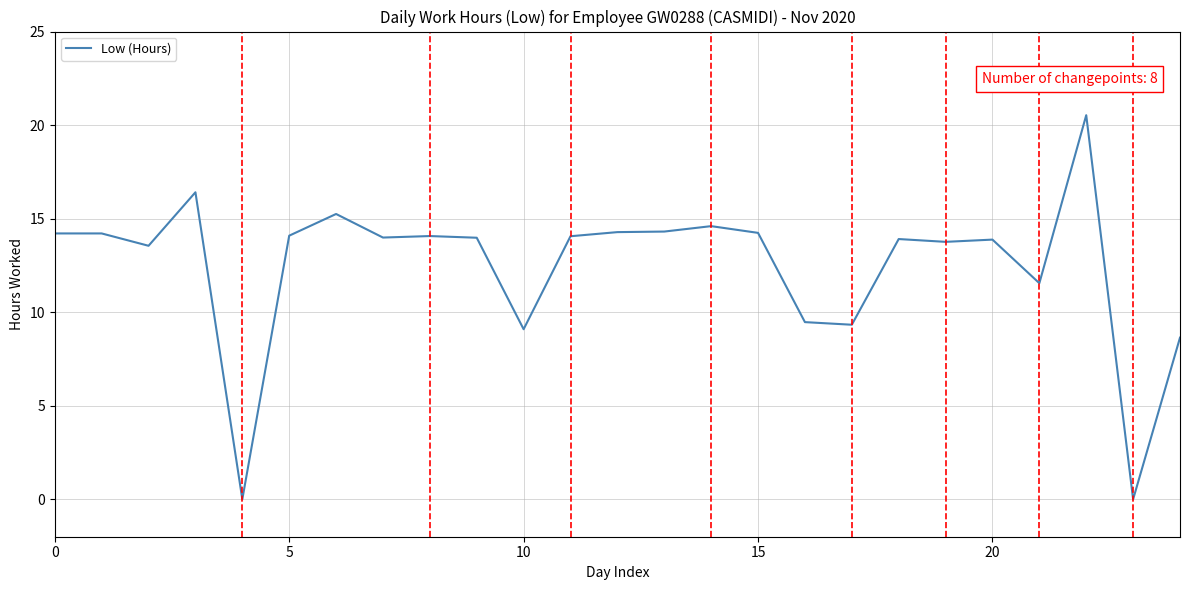

How many lines are shown in the chart?

1